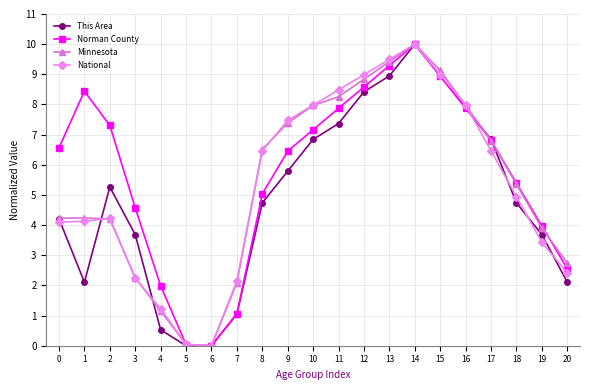

Which series has the largest total across all categories?

Norman County